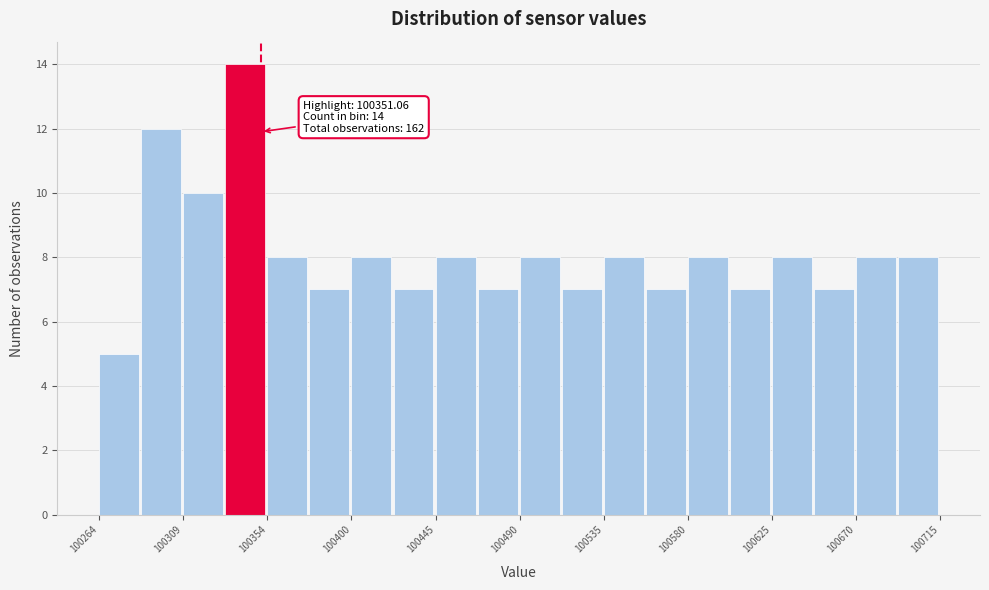

Over which range of the x-axis is the bar tallest?

100330 to 100355